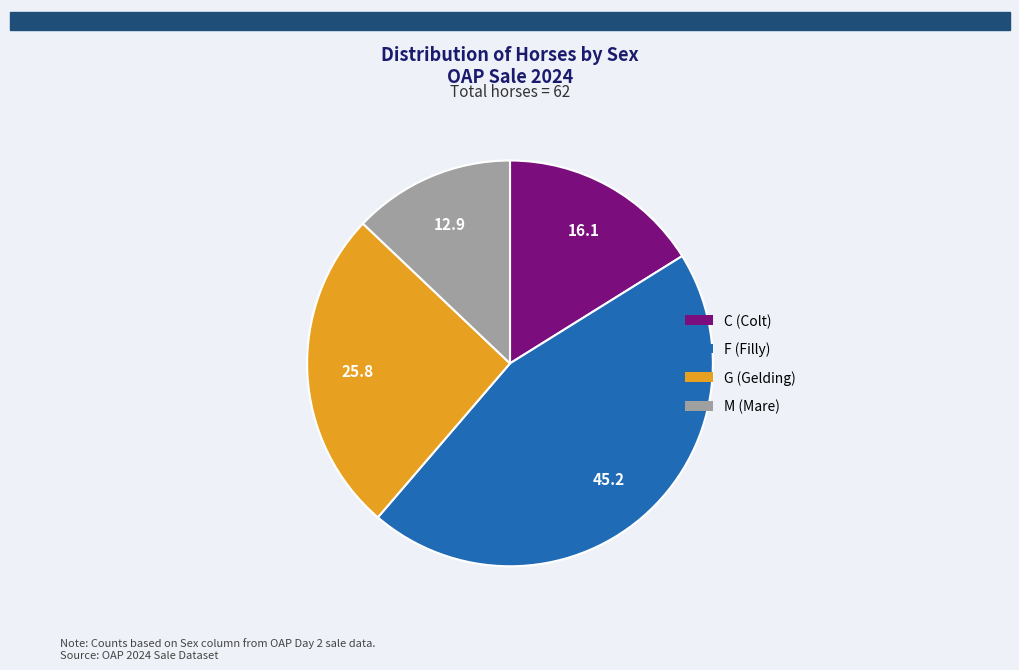

Rank the categories by value from lowest to highest.

M, C, G, F